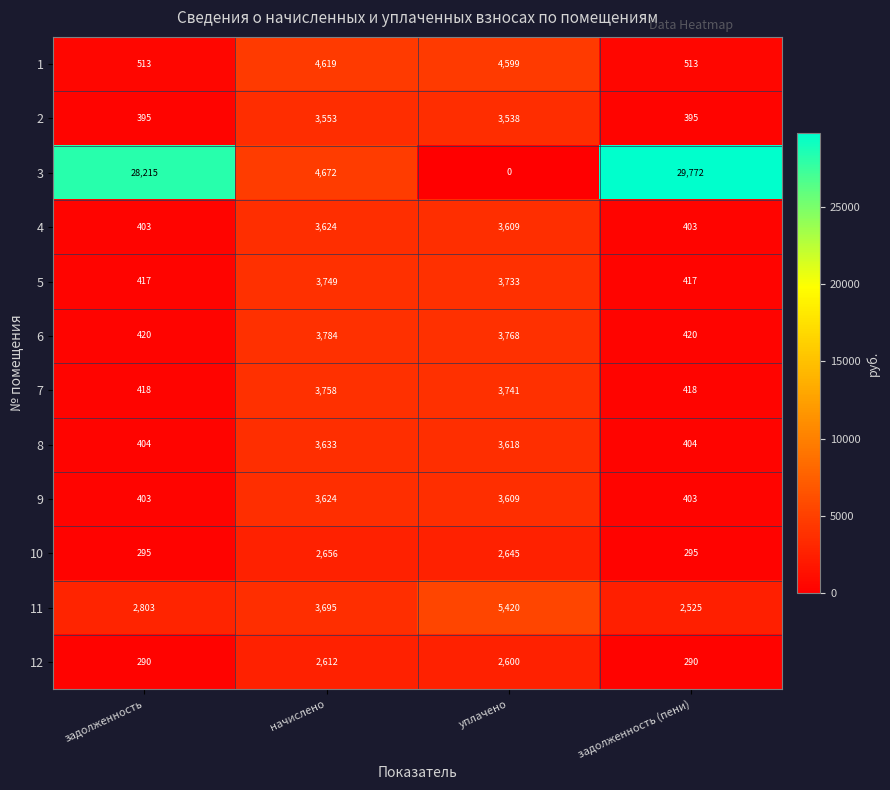

What value does the 2 series have at задолженность, to the nearest 100?

400